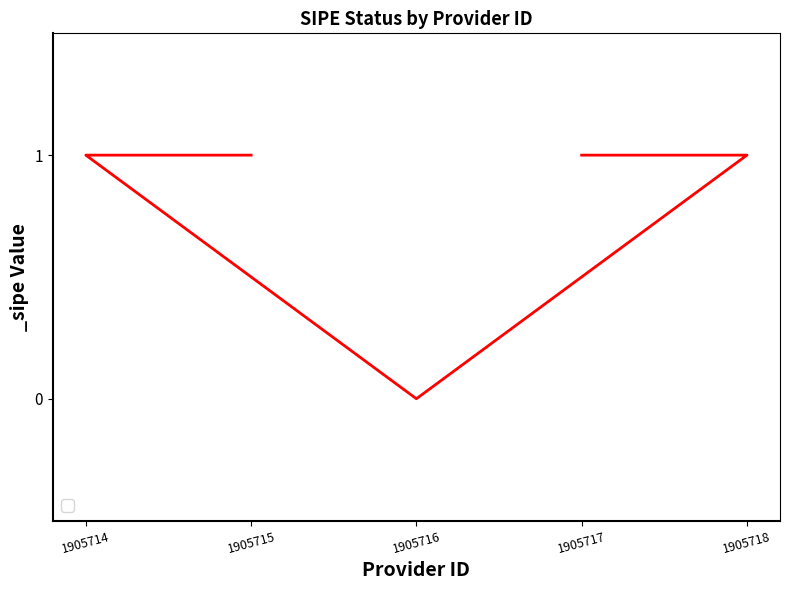

What is the value of the 5th point from the left?

1